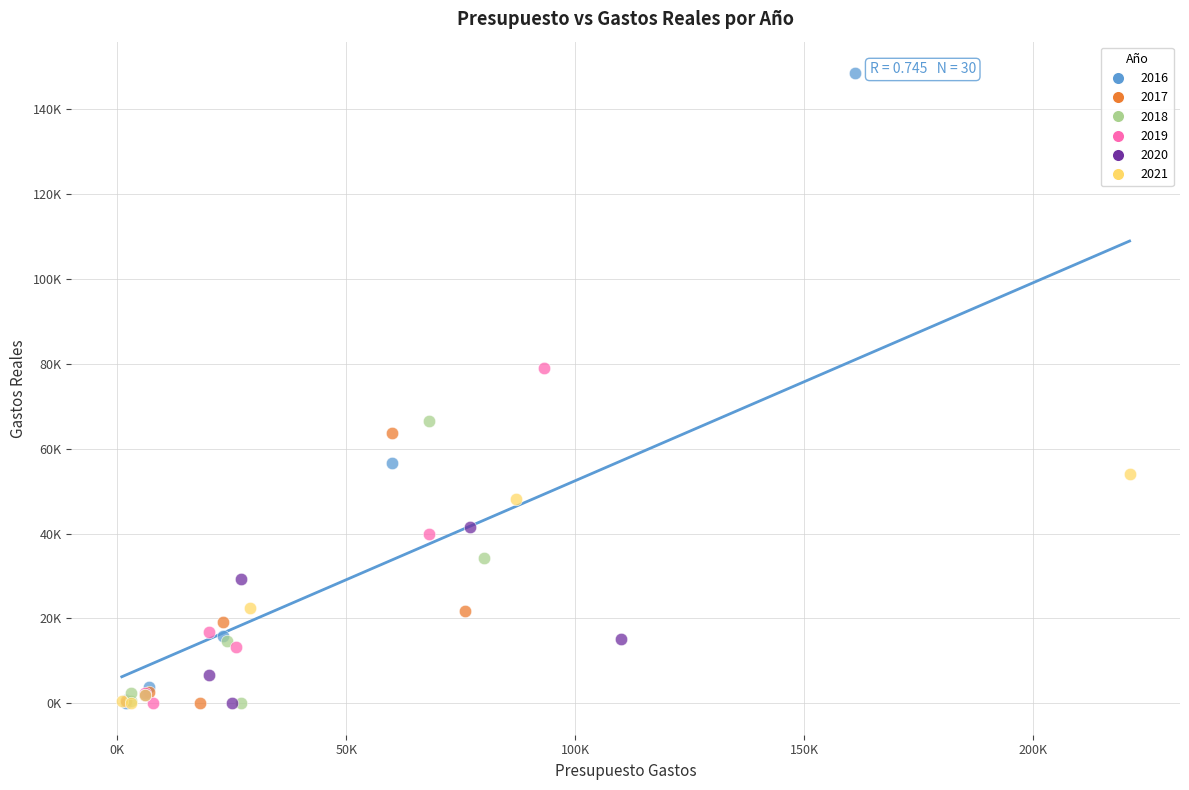

What are all the series names shown in the legend?

2016, 2017, 2018, 2019, 2020, 2021